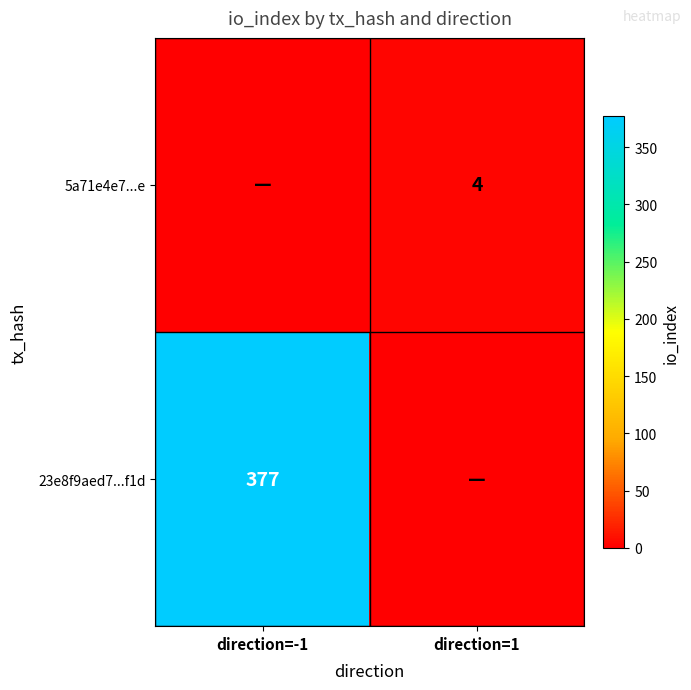

At which category is the sum across all series the highest?

direction=-1